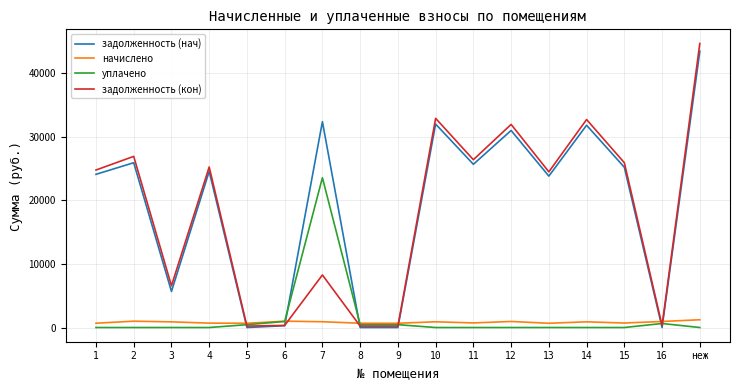

Which series has the widest spread of values?

задолженность (кон)